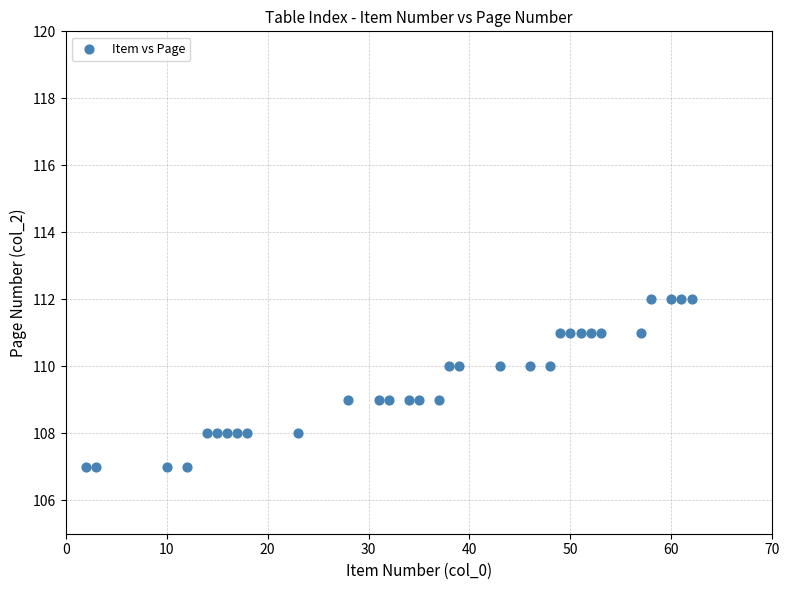

What is the range of X values (max minus min)?

60